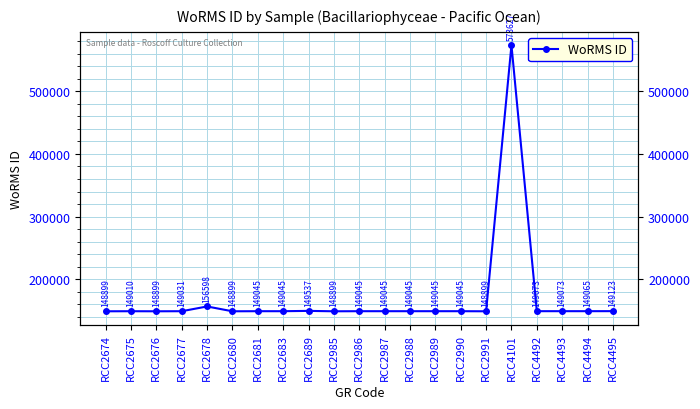

Reading left to right, list all the values displayed in this chart.

148899	149010	148899	149031	156598	148899	149045	149045	149537	148899	149045	149045	149045	149045	149045	148899	573627	149073	149073	149065	149123